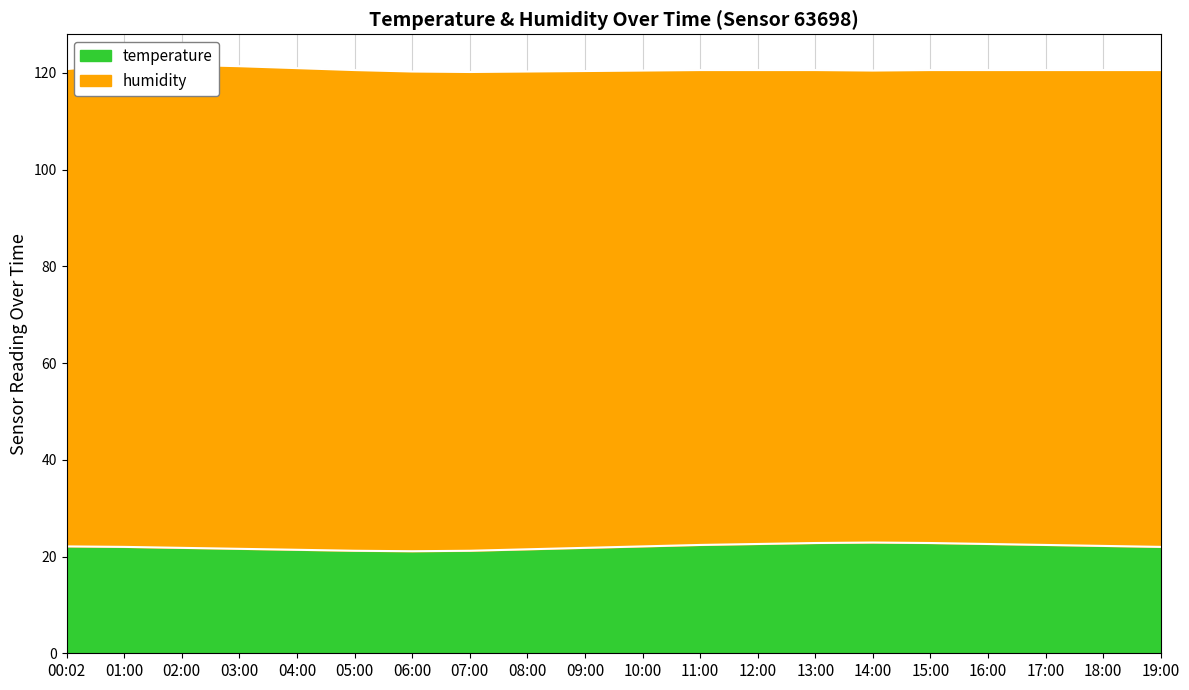

Where is the data nearest to the value 22?

01:00